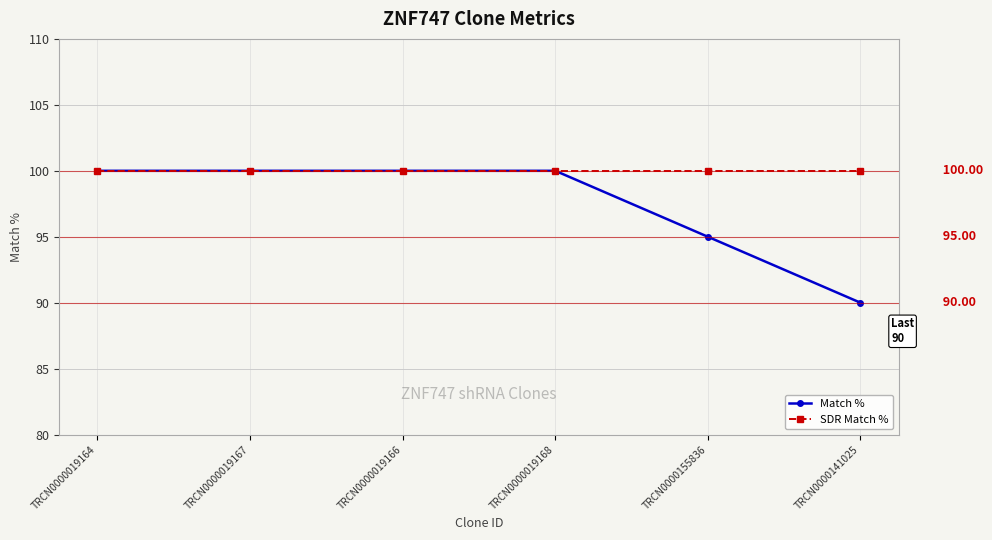

Reading right to left, extract all data points from this chart.

Match %: 90	95	100	100	100	100
SDR Match %: 100	100	100	100	100	100